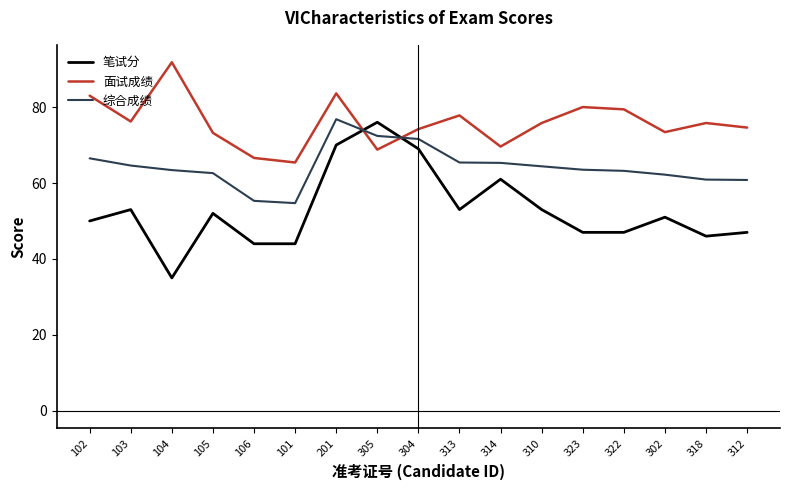

Between 313 and 312, which series saw the biggest shift?

笔试分